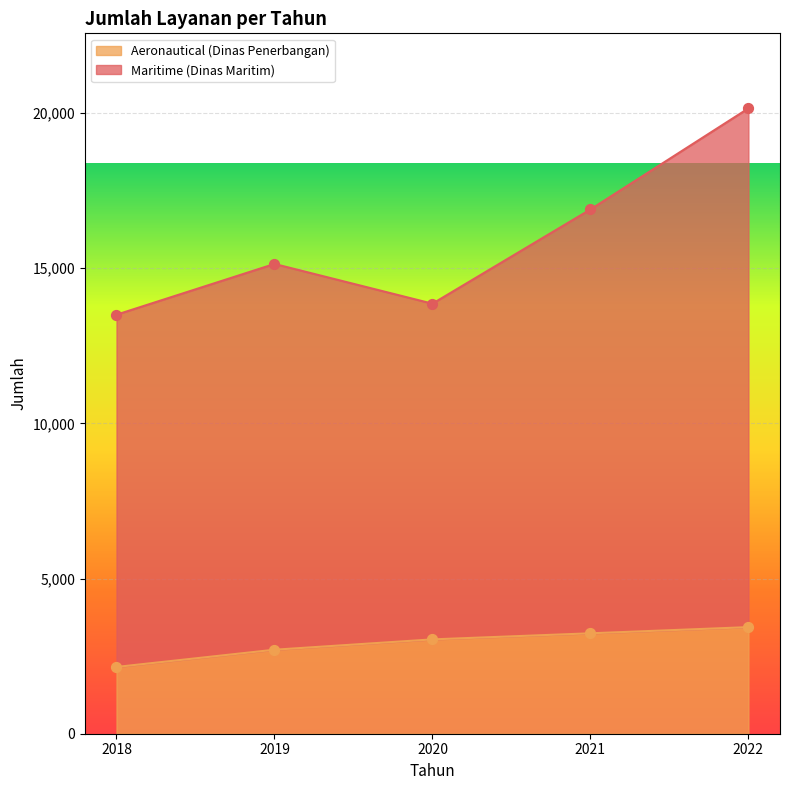

At how many categories does at least one series exceed 17686?

1